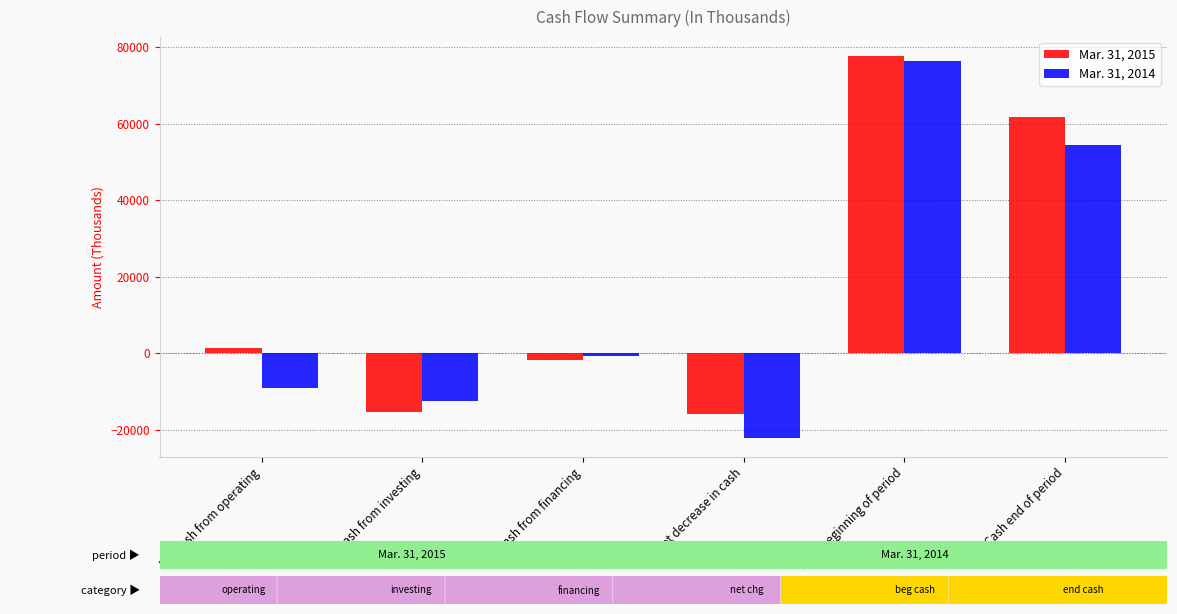

At Net cash from investing, list the series in order from largest to smallest.

Mar. 31, 2014, Mar. 31, 2015